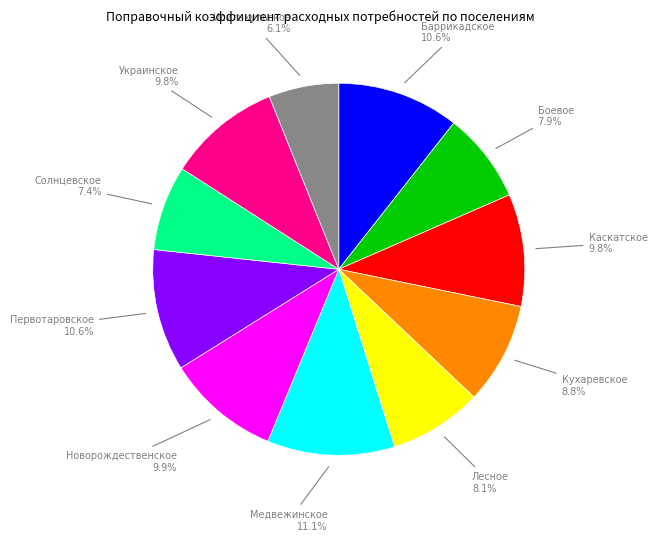

Which category has the smallest portion of the pie?

Исилькульское